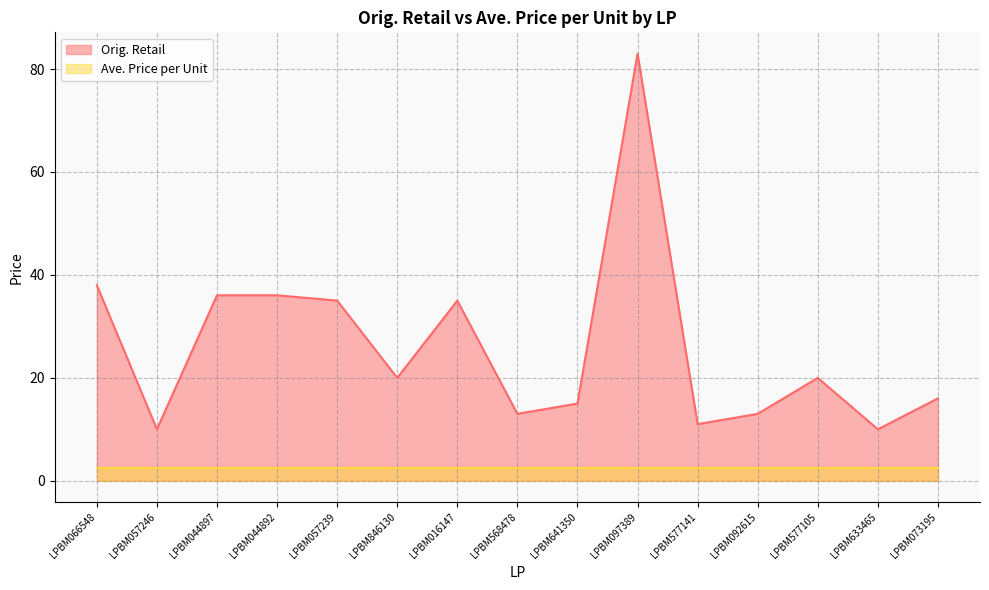

Reading left to right, list all the values displayed in this chart.

LPBM066548=38.0	LPBM057246=10.0	LPBM044897=36.0	LPBM044892=36.0	LPBM057239=35.0	LPBM846130=20.0	LPBM016147=35.0	LPBM568478=13.0	LPBM641350=15.0	LPBM097389=83.0	LPBM577141=11.0	LPBM092615=13.0	LPBM577105=20.0	LPBM633465=10.0	LPBM073195=16.0